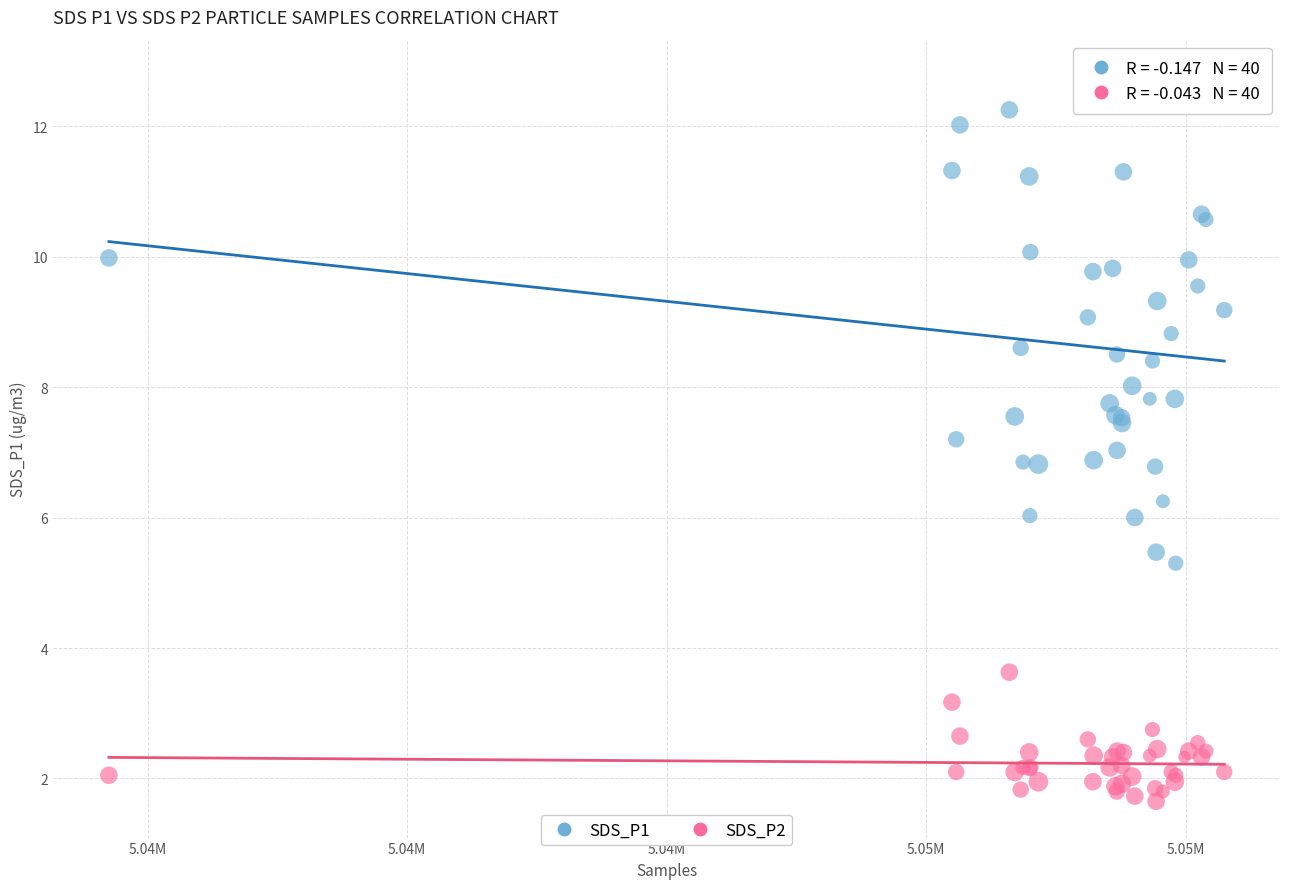

Which series has the widest spread of Y values?

SDS_P1